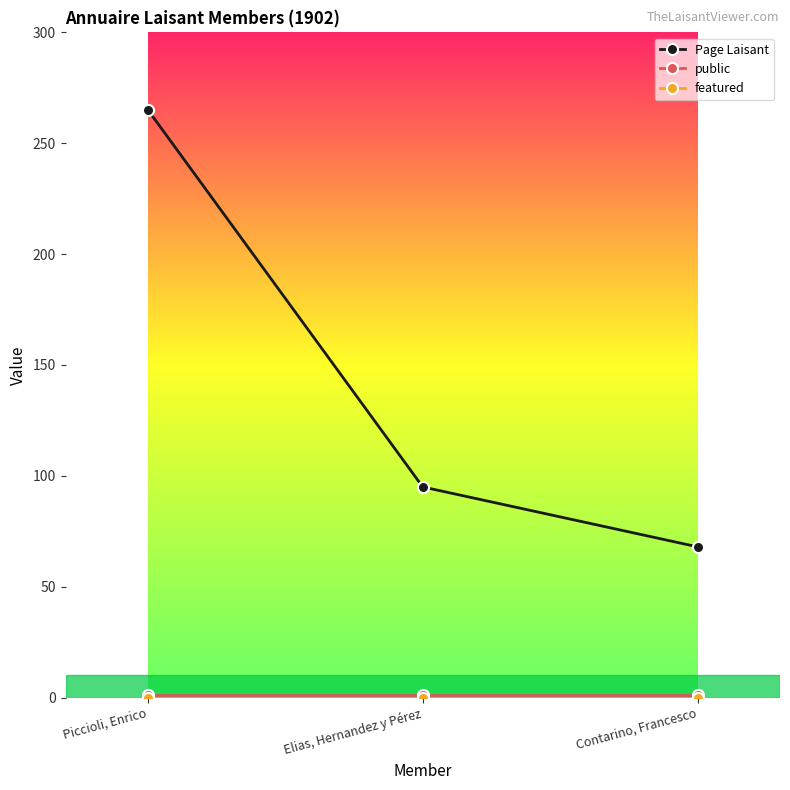

The Page Laisant series shows 402 at Piccioli, Enrico. True or false?

False